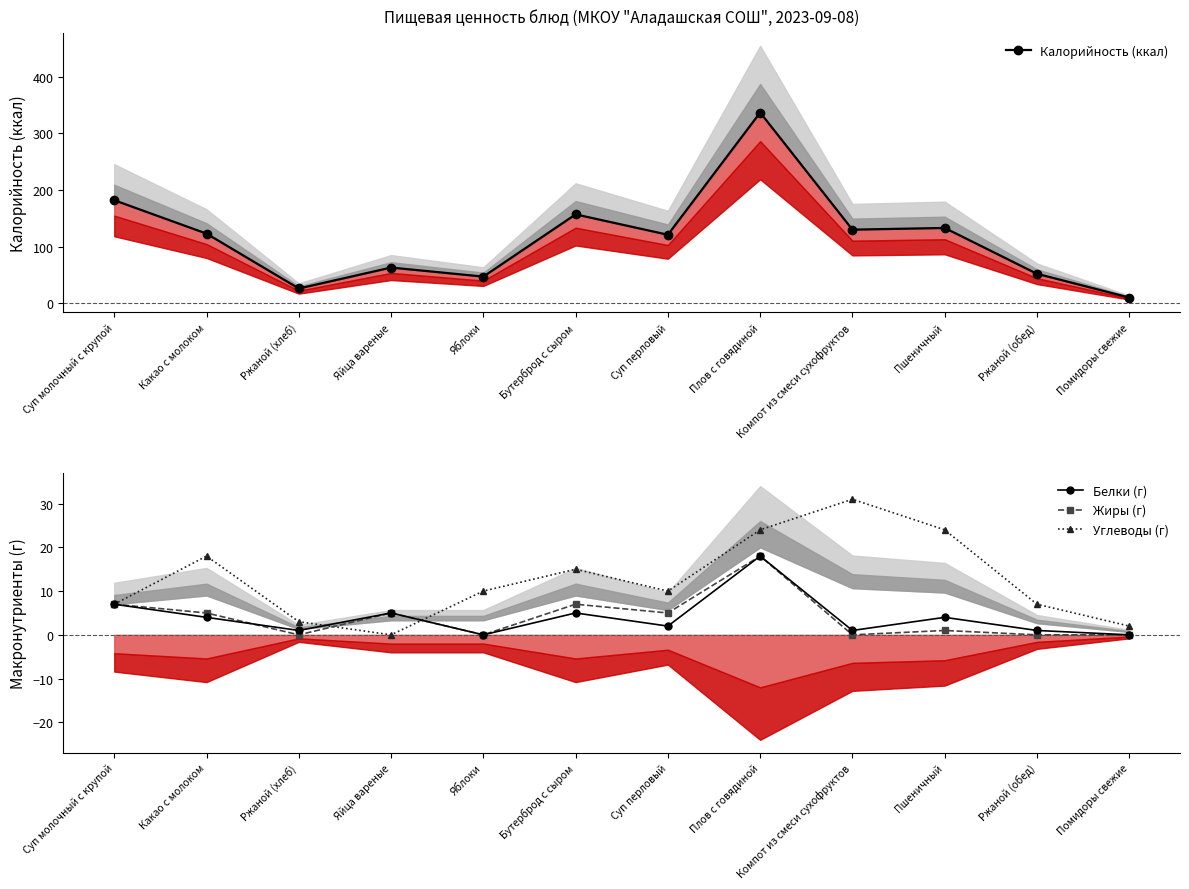

What is the total value across all series at Яблоки?

57